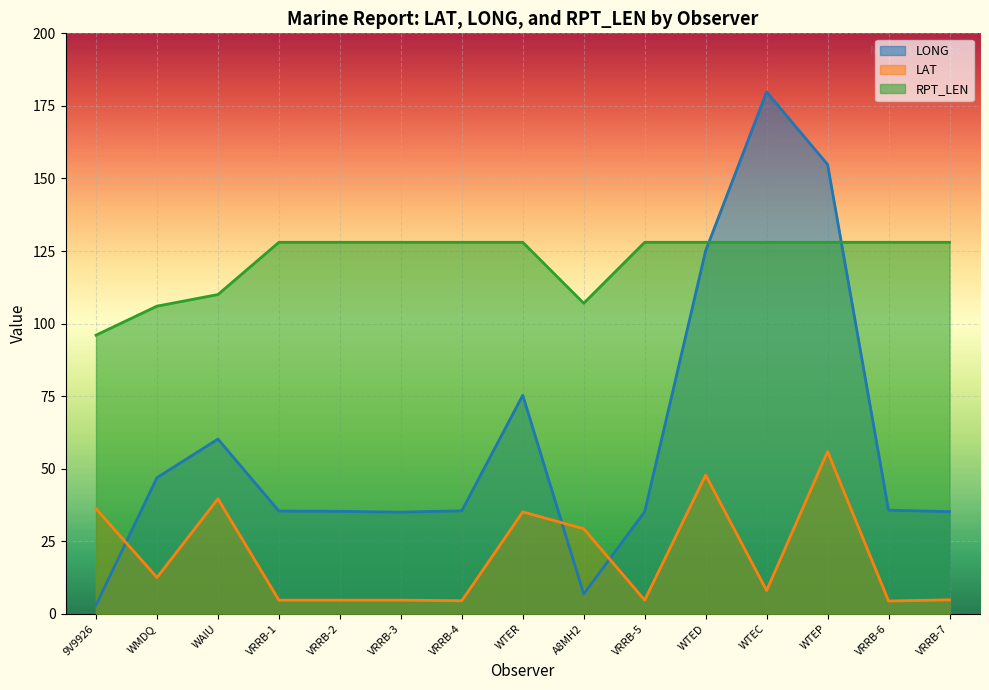

How many data points does each series have?

15